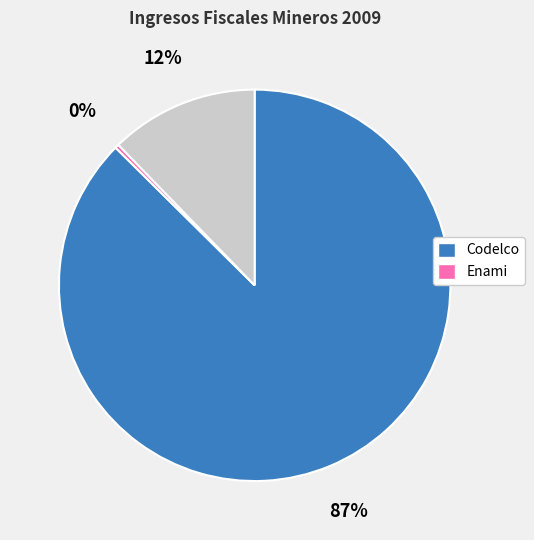

How many segments does this pie chart have?

3